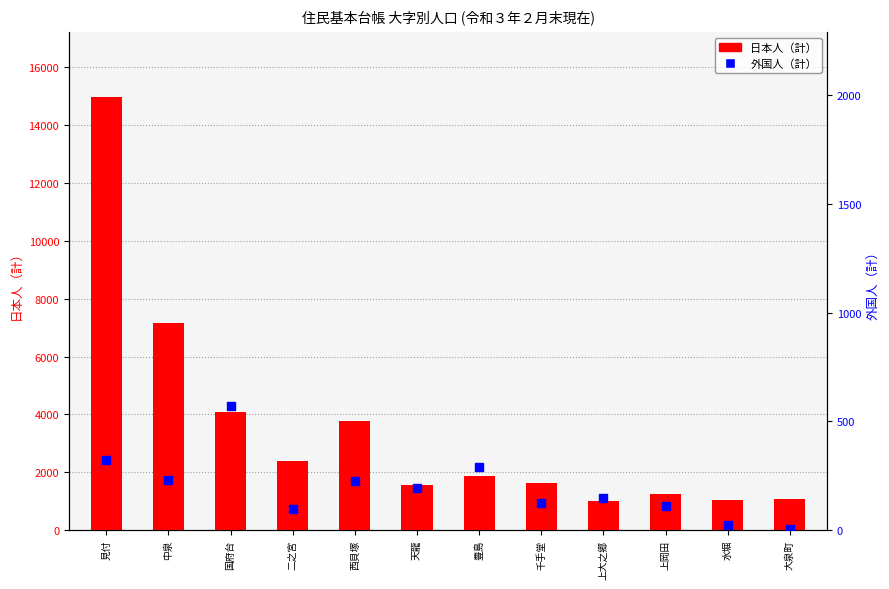

At how many categories does at least one series exceed 8312?

1